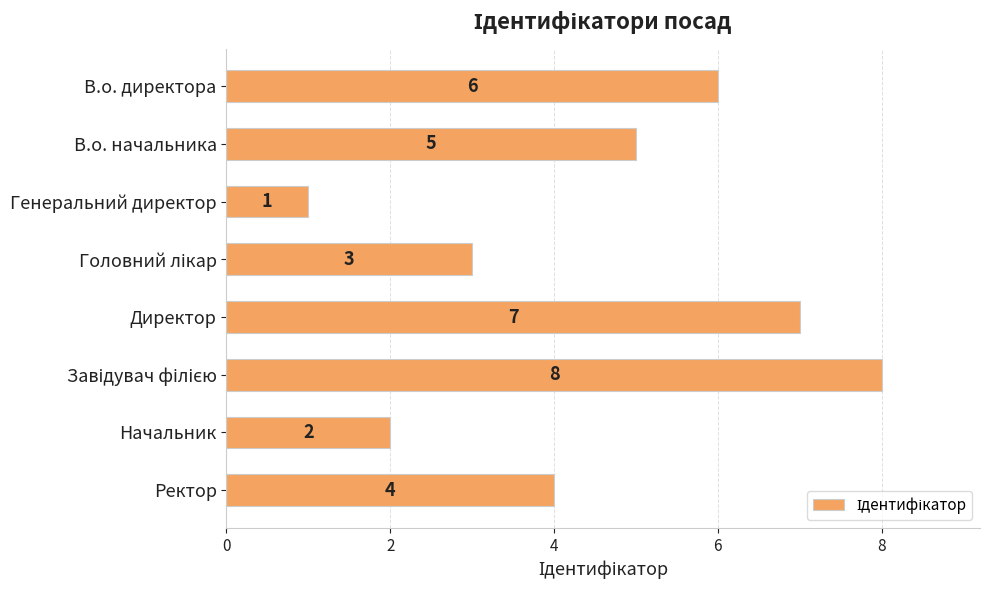

Count the values in the range 3 to 7.

5